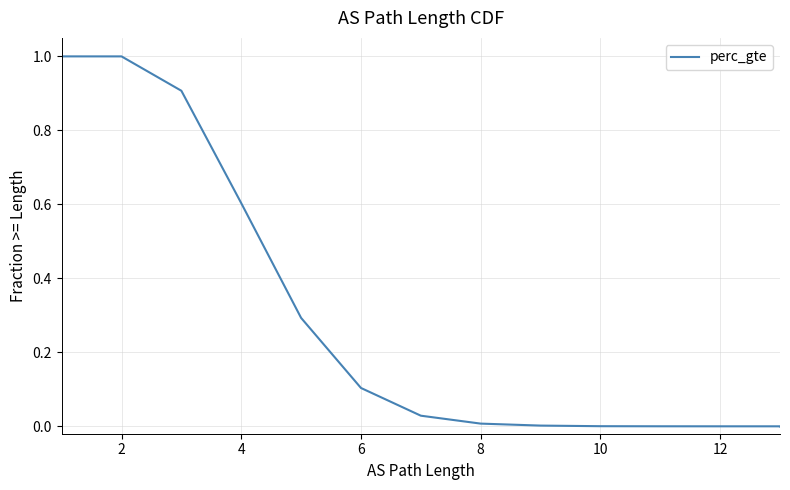

Is it true that the value at 12 is 0.0?

True